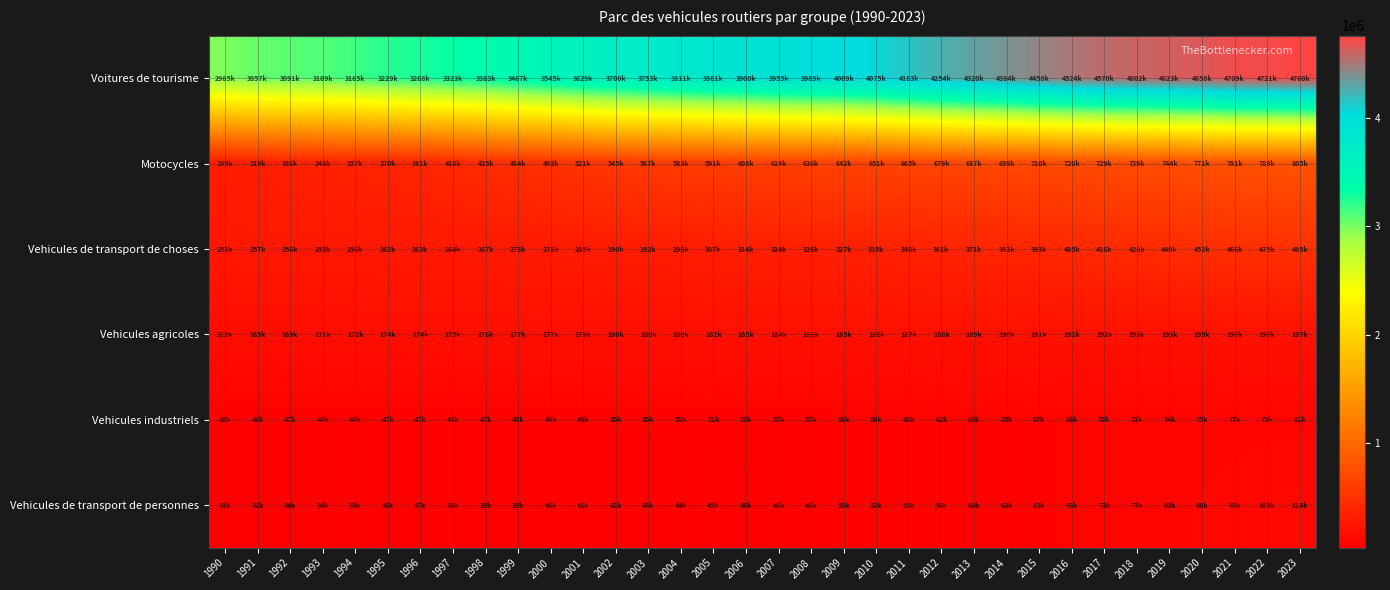

Which has a higher value, 2008 or 1992?

2008